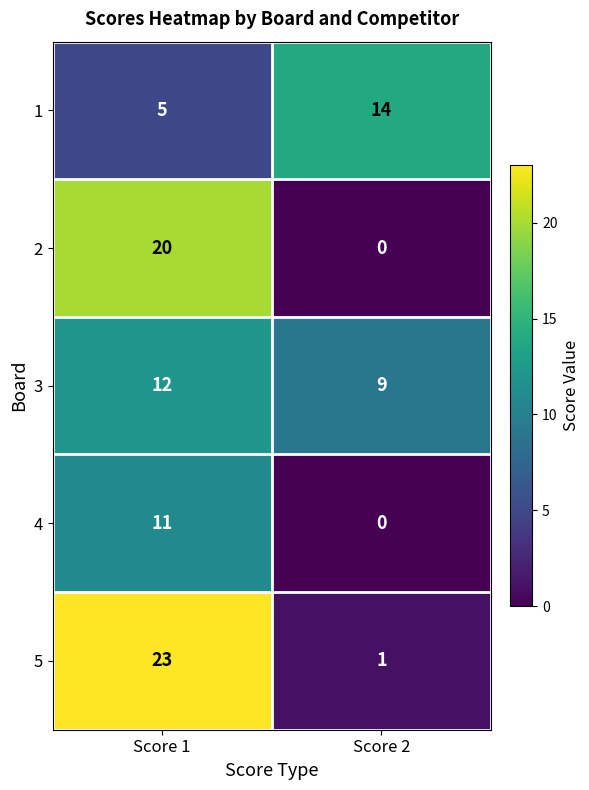

True or false: 2 has a value of 0 at Score 2.

True